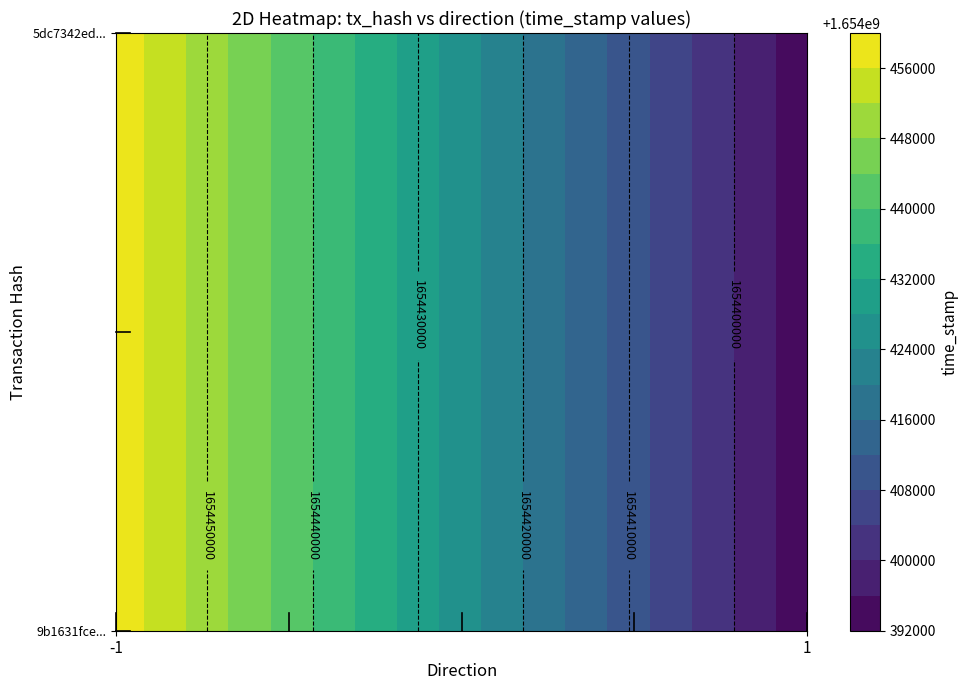

Reading left to right, extract all data points from this chart.

9b1631fce37df03e3f8d3c08188c4cf44b51070: direction=-1	time_stamp=1654458677
5dc7342ed55e0eae02641242e2e821b657da2c3: direction=1	time_stamp=1654393032